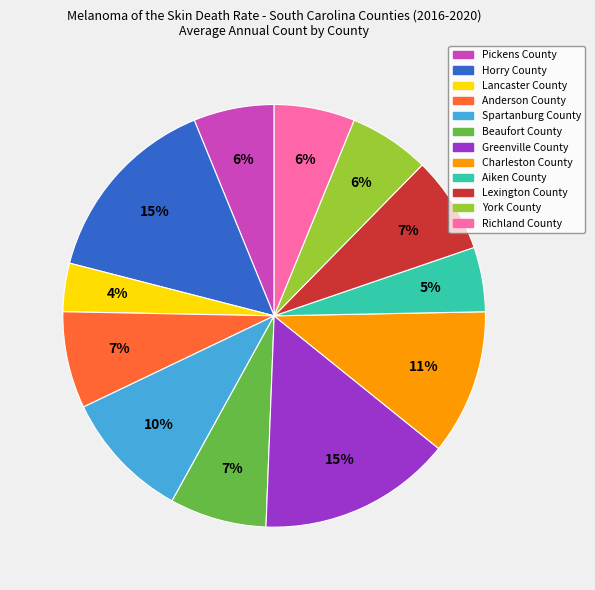

To the nearest percent, what percentage of the pie is York County?

6%